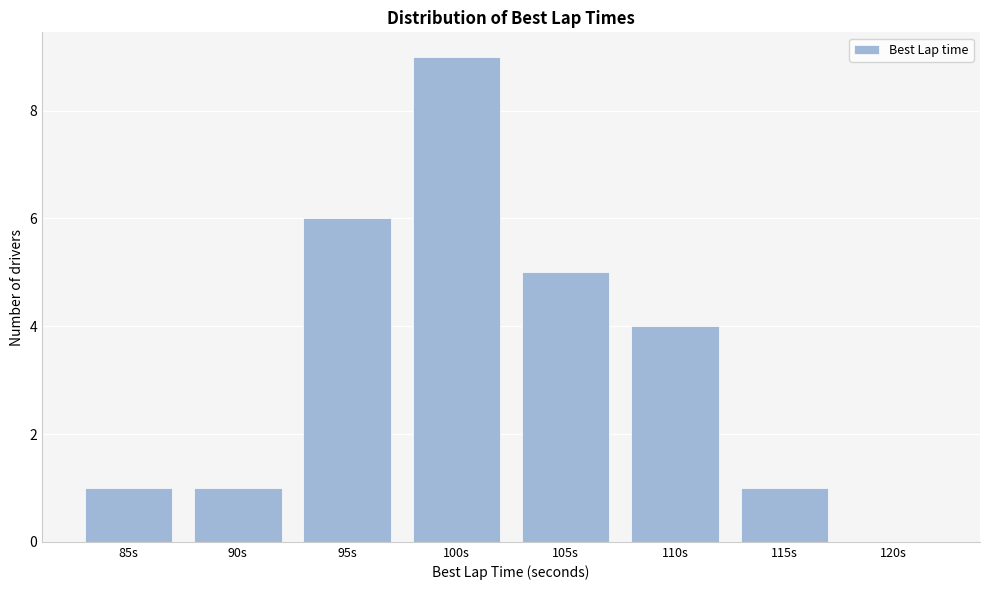

Reading right to left, transcribe all the data shown in this chart.

120s=0	115s=1	110s=4	105s=5	100s=9	95s=6	90s=1	85s=1